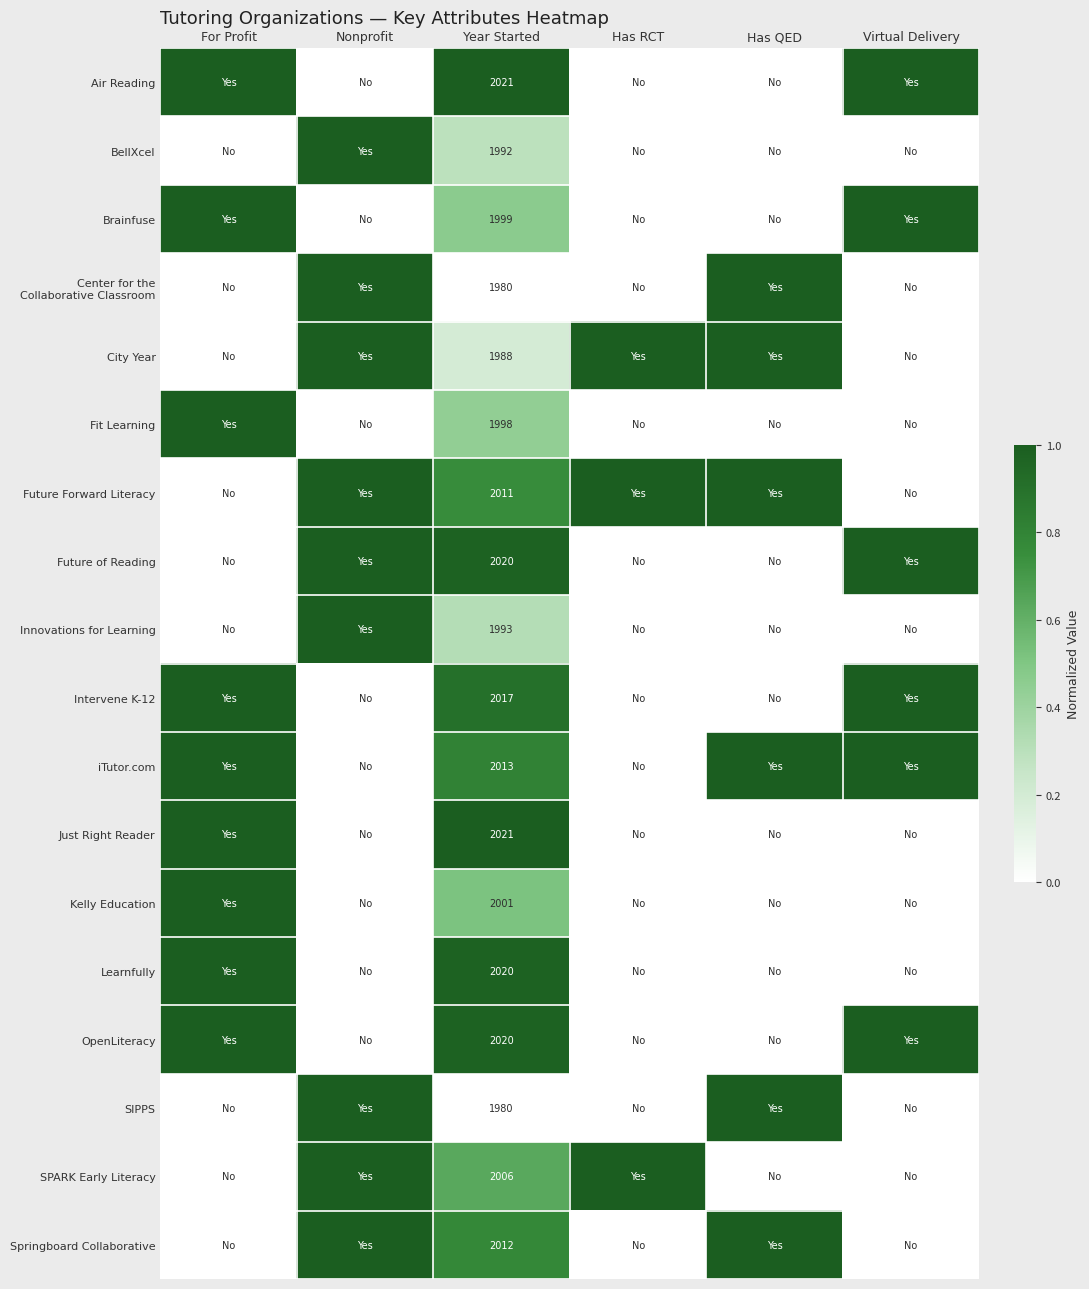

What is the spread (max minus min) of values at Year Started?

41